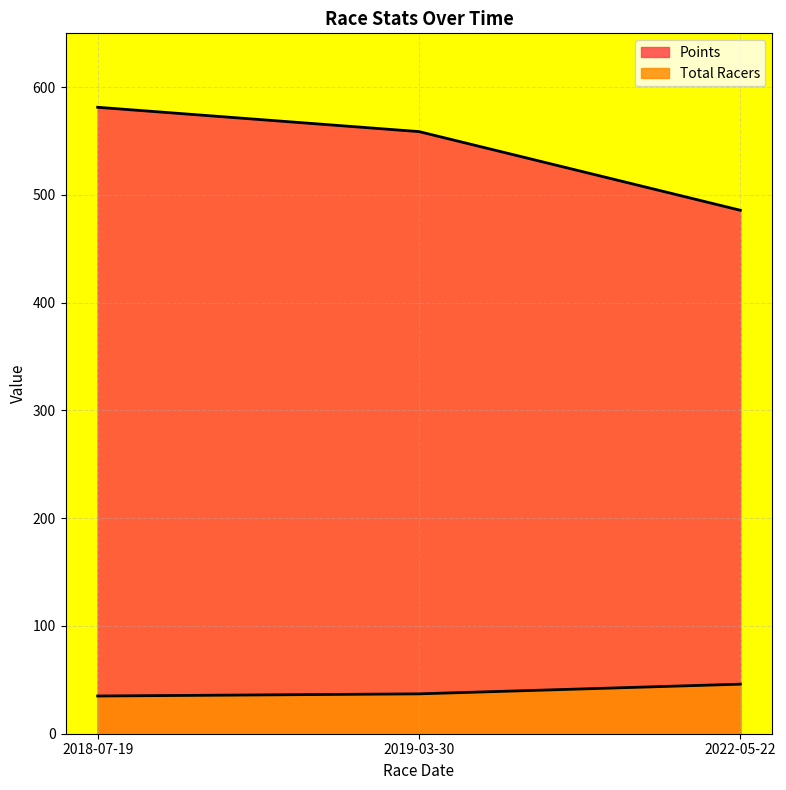

What is the value of the Points point at the 1st from the left?

581.4